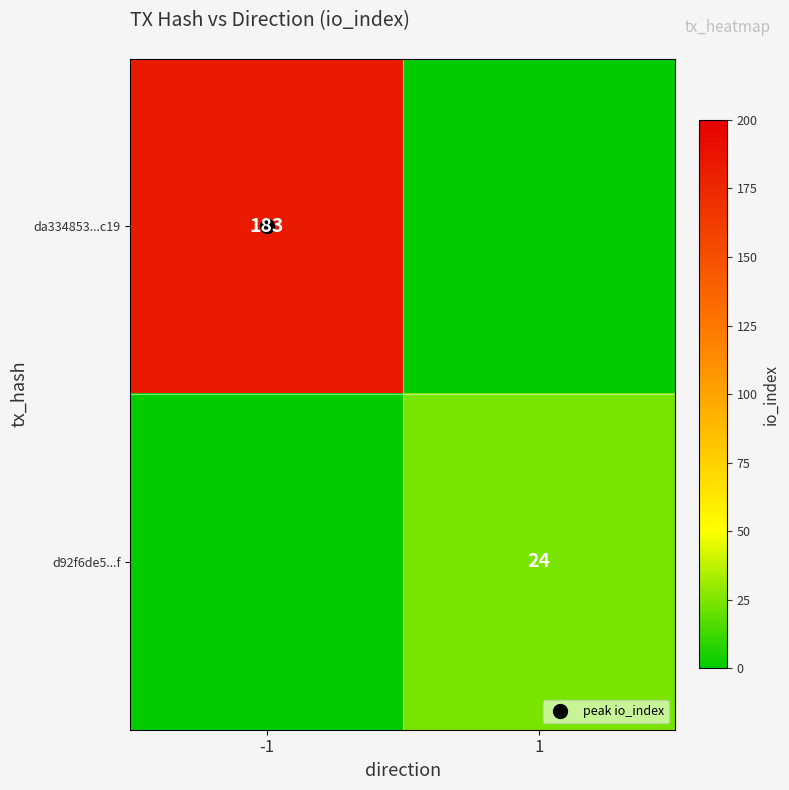

Rank the categories by d92f6de5...f value from lowest to highest.

-1, 1